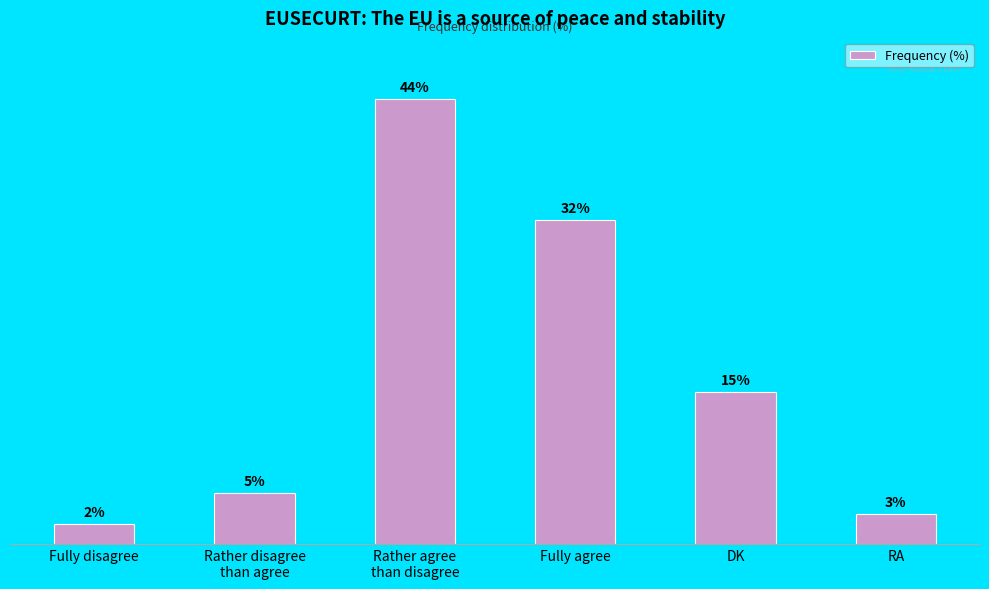

Where does the data first go above 15?

Rather agree
than disagree